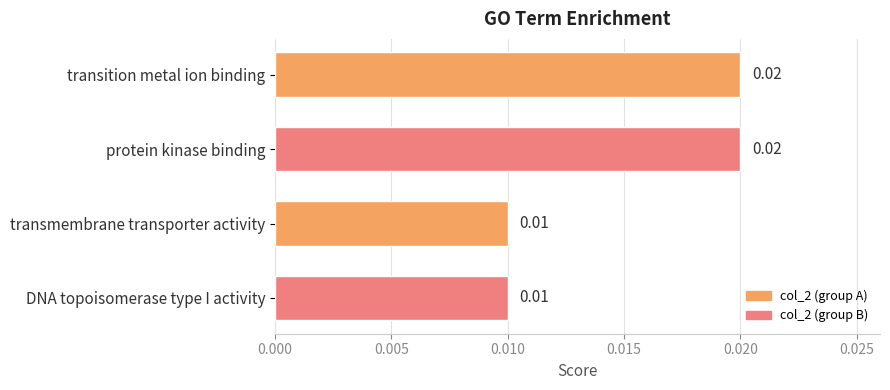

What is the label of the 3rd bar from the bottom?

protein kinase binding